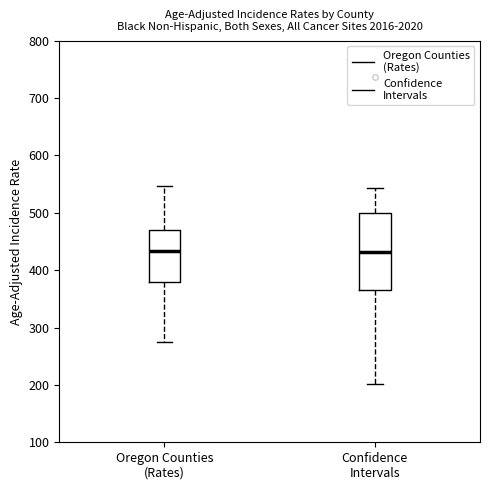

Which box is the tallest, from its lower edge to its upper edge?

Confidence Intervals